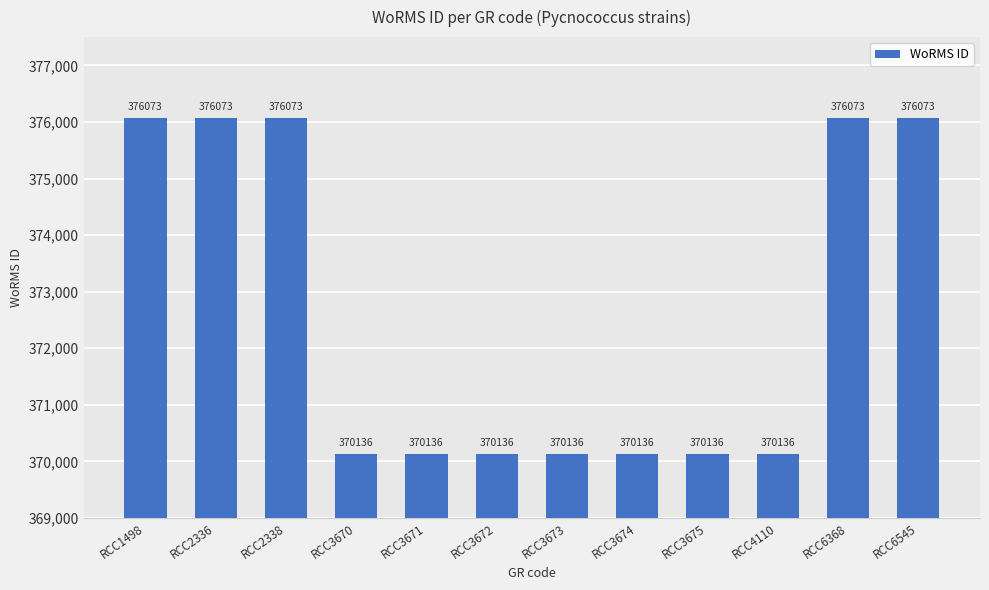

What is the smallest value displayed?

370136